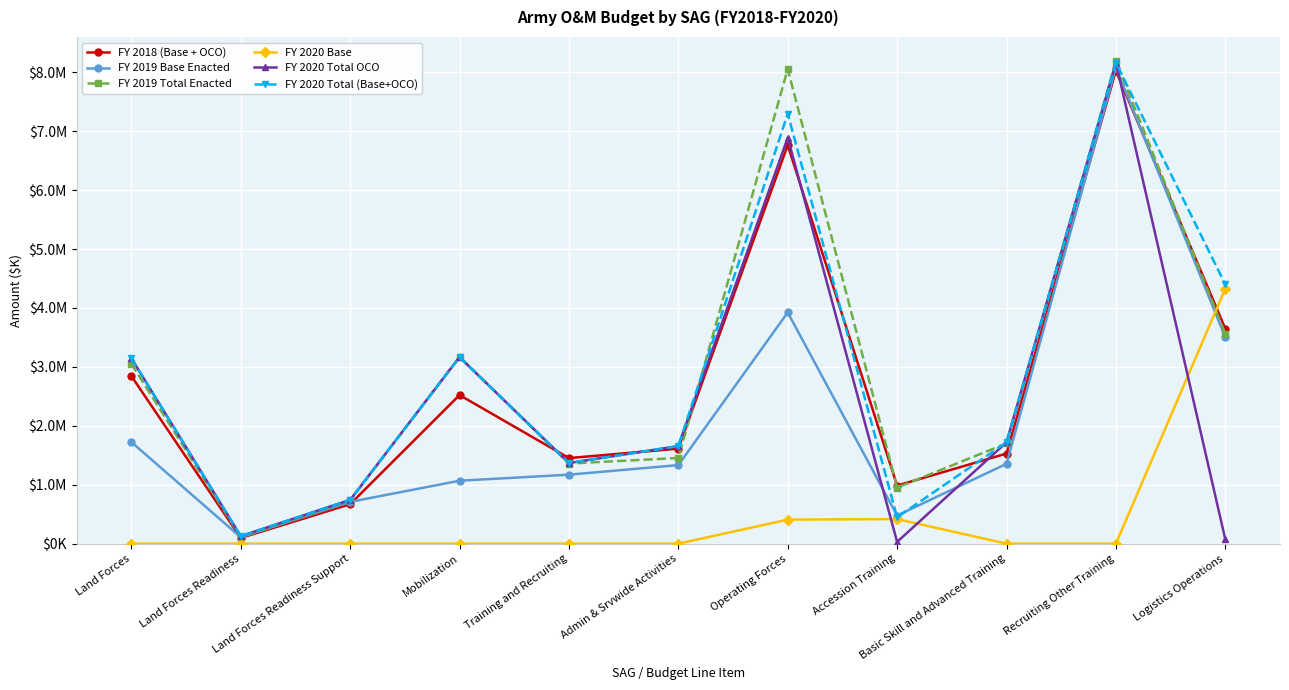

What are all the series names shown in the legend?

FY 2018 (Base + OCO), FY 2019 Base Enacted, FY 2019 Total Enacted, FY 2020 Base, FY 2020 Total OCO, FY 2020 Total (Base+OCO)